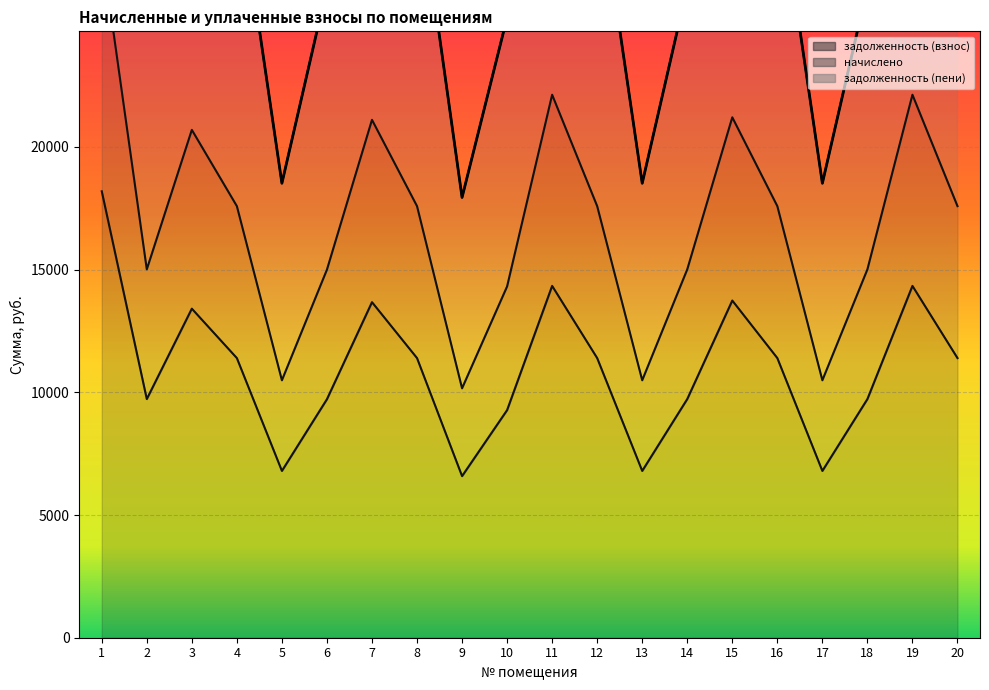

The value of задолженность (пени) at 18 is 9729.2. True or false?

False